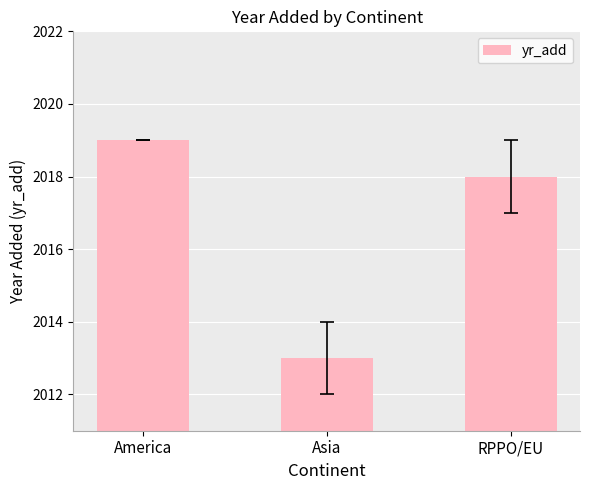

What position from the left is Asia?

2